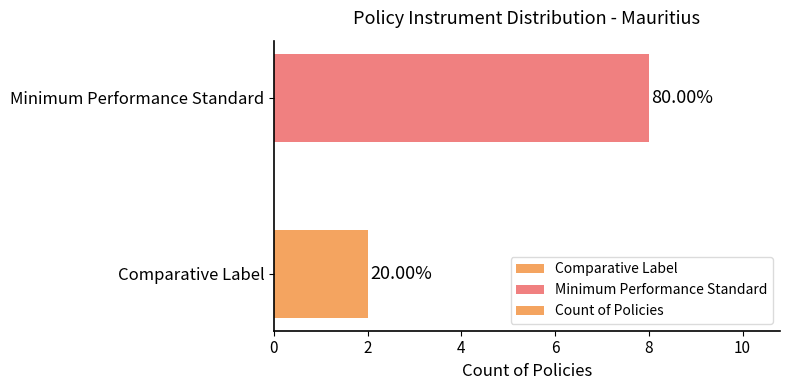

Are the bars horizontal?

Yes